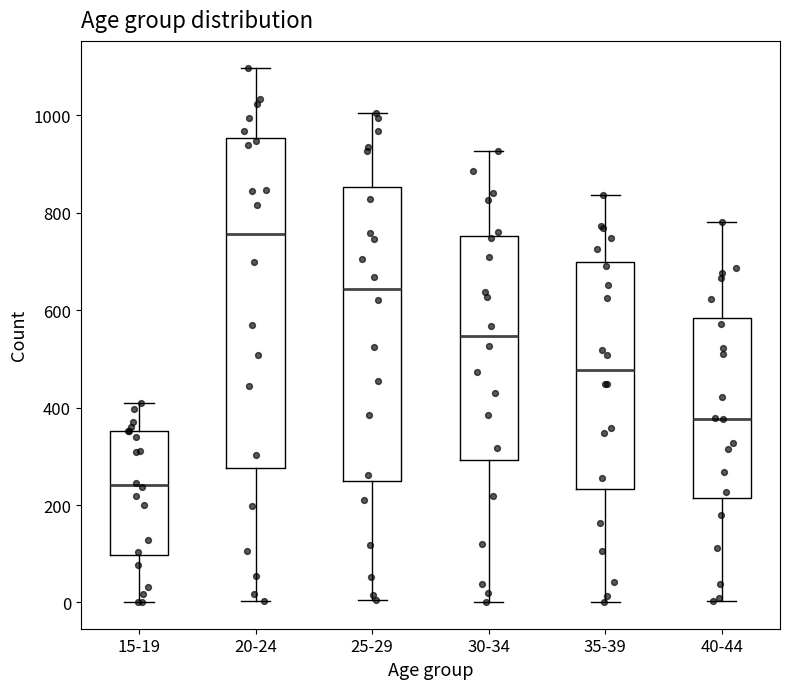

Which box's median line is the highest?

20-24